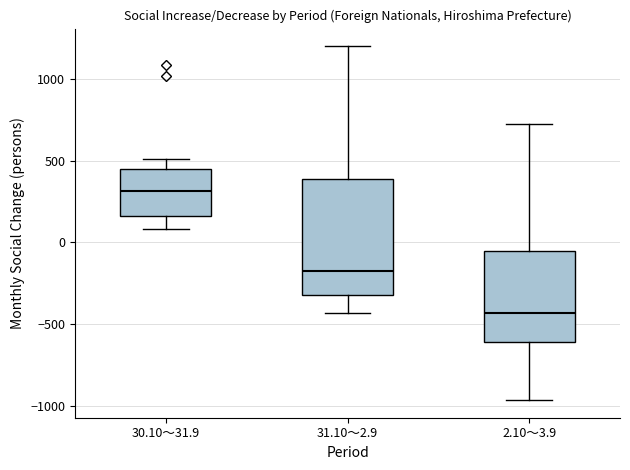

Where does the upper whisker of the box for 30.10～31.9 end on the y-axis? The values are not printed on the chart, so give them approximately, as read against the axis.

500